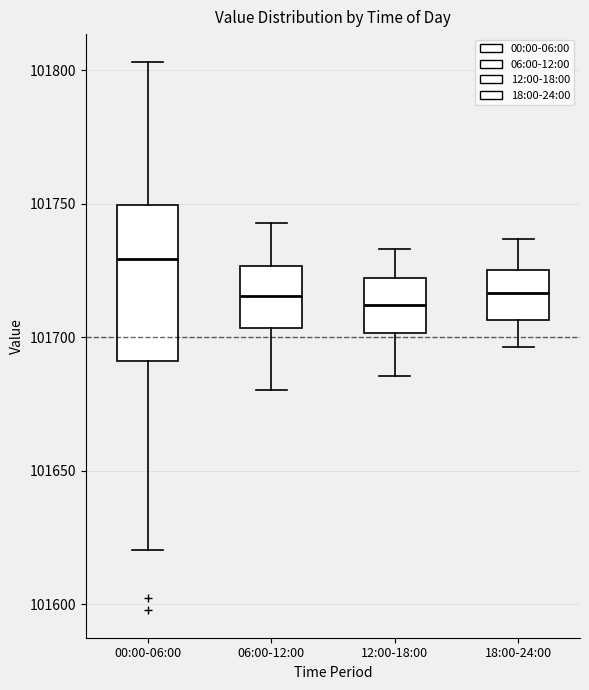

Comparing the boxes themselves (not the whiskers), which one is the tallest?

00:00-06:00